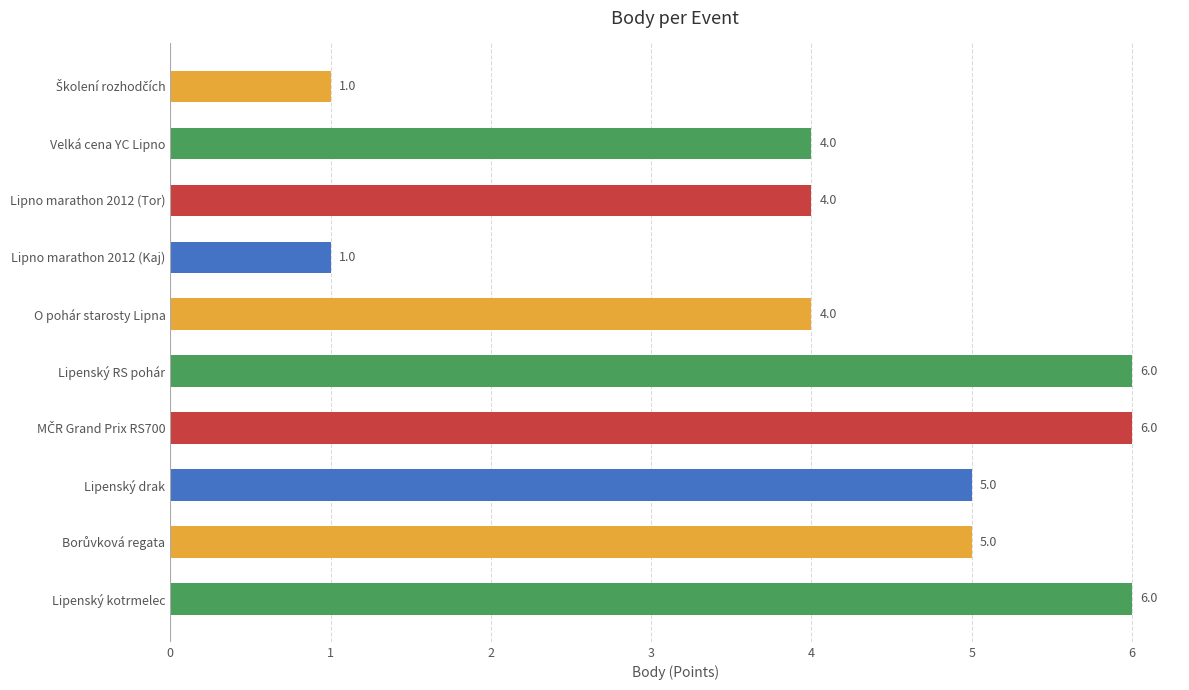

How many bars are there in total?

10